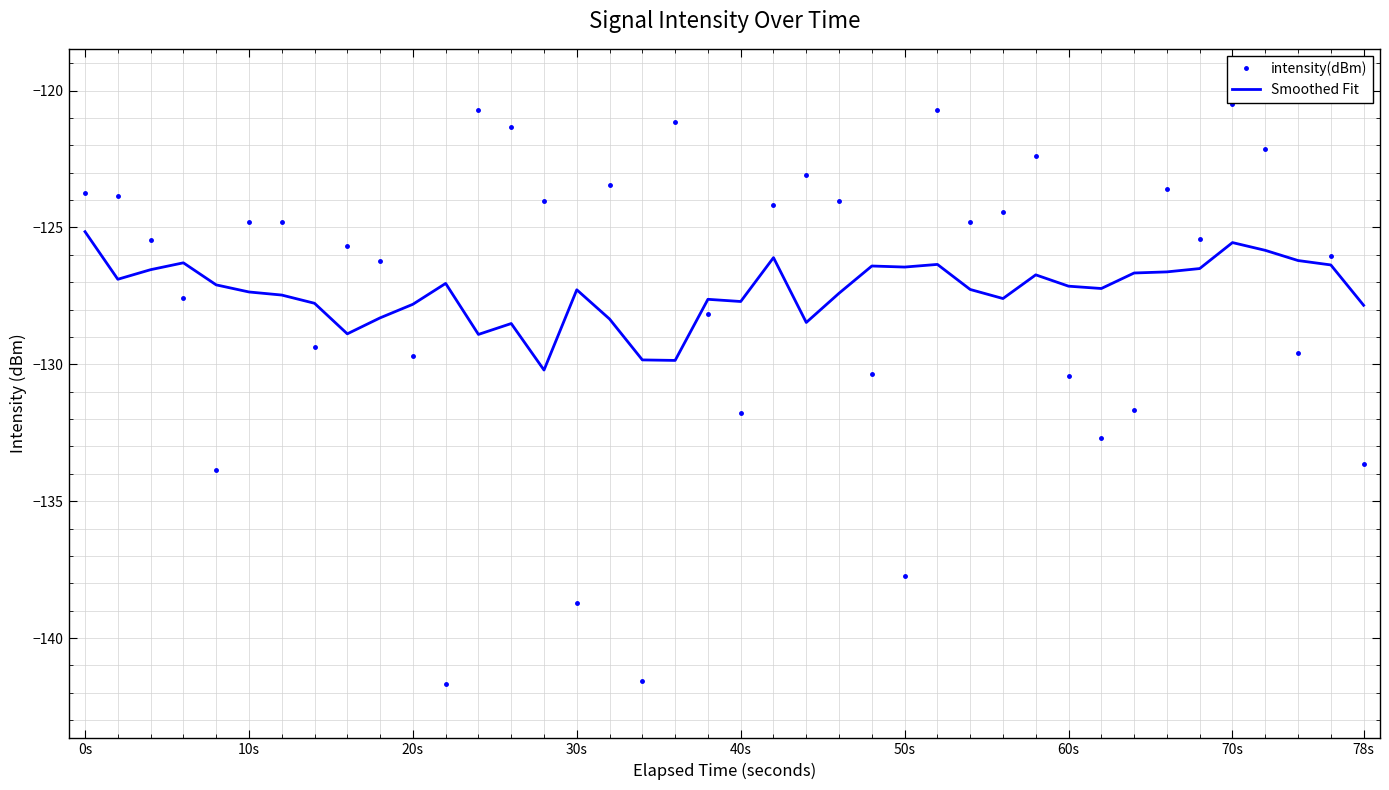

True or false: Smoothed Fit and intensity(dBm) intersect in this chart.

True